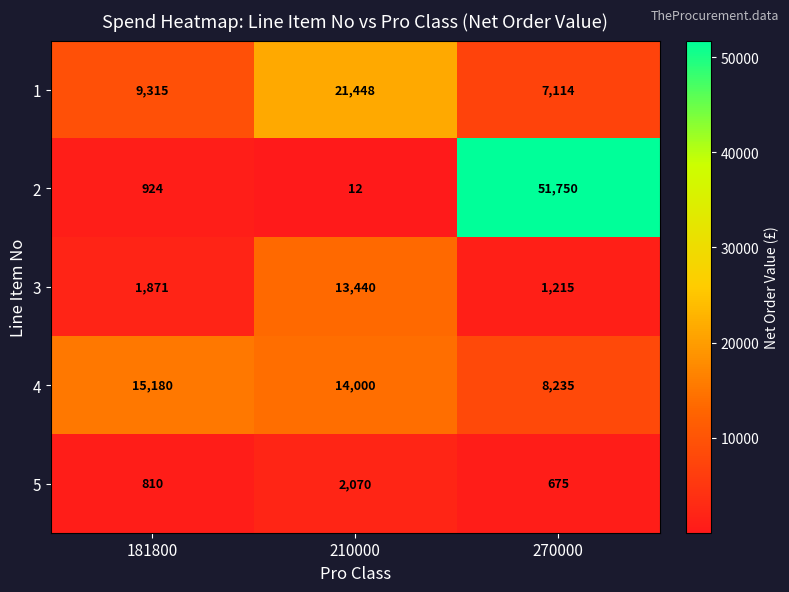

The value of 3 at 210000 is 13440. True or false?

True